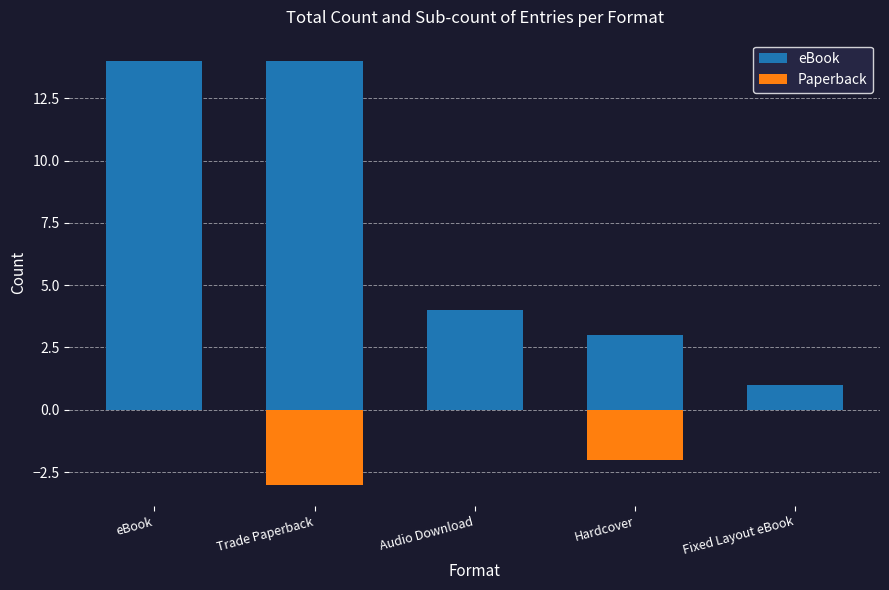

What is the maximum value for eBook?

14